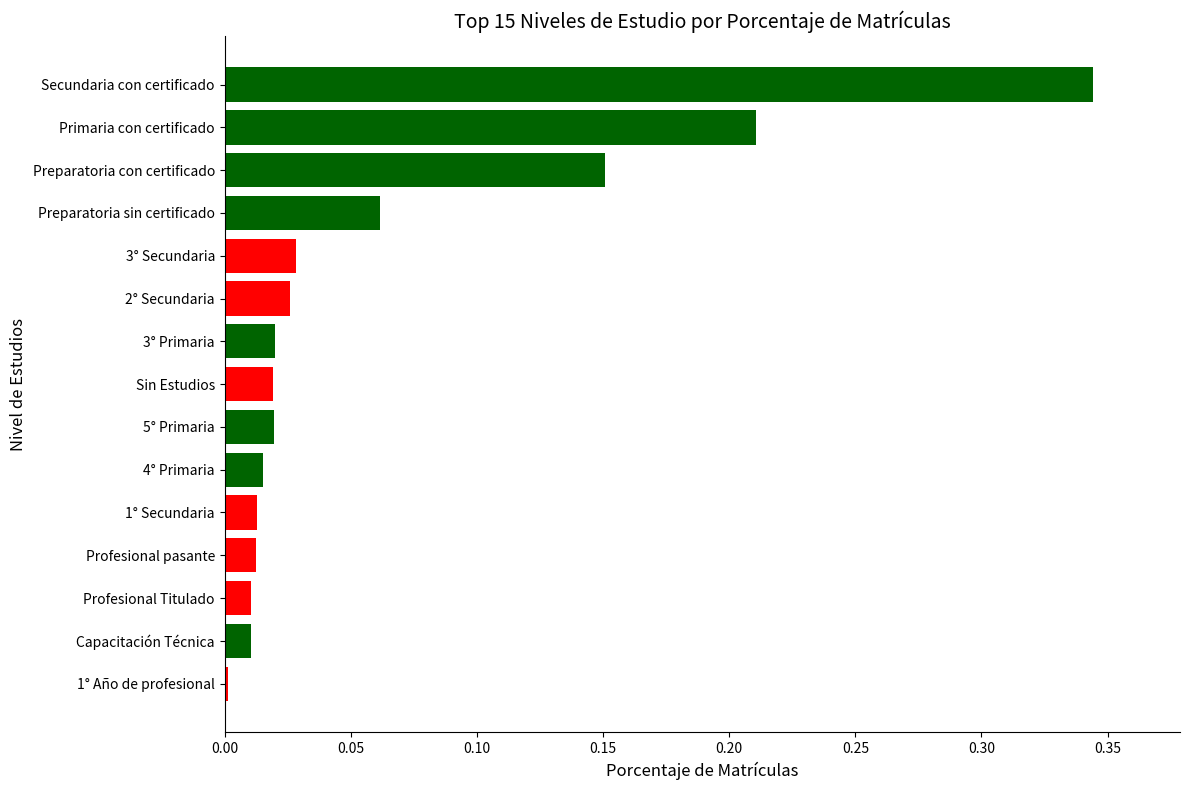

Is it true that the value at Profesional pasante is 0.0?

True